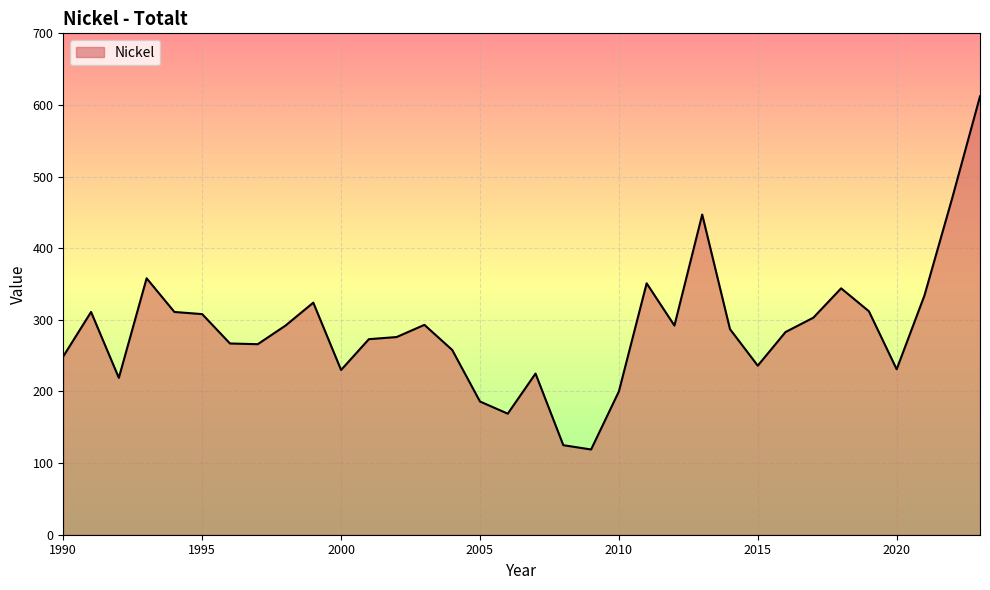

What is the minimum value shown in the chart?

119